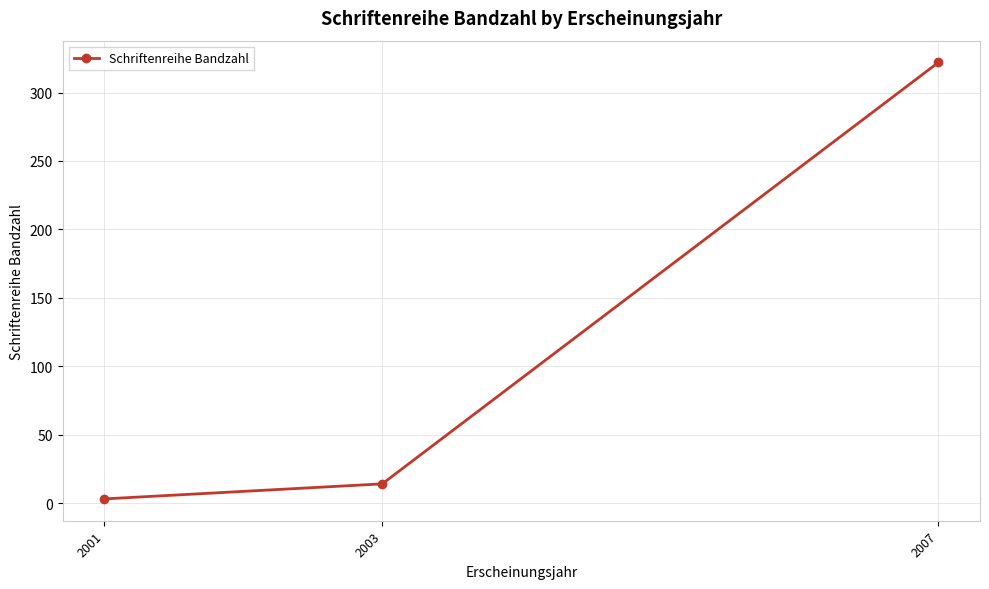

True or false: the data shows 3 at 2001.

True